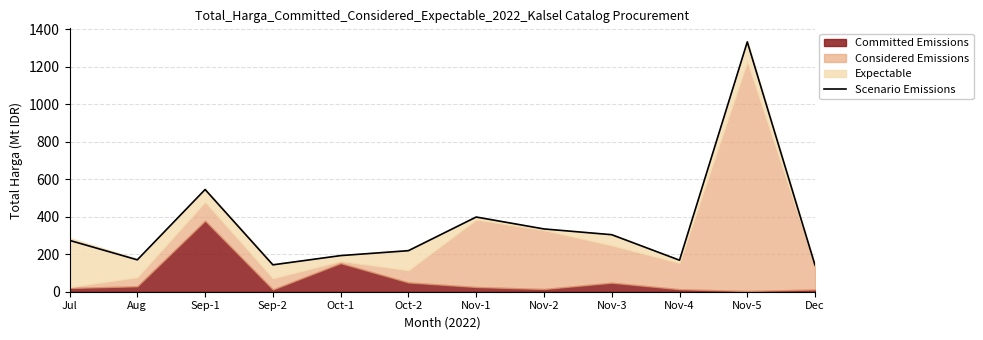

Which label corresponds to the largest value in the chart?

Nov-5